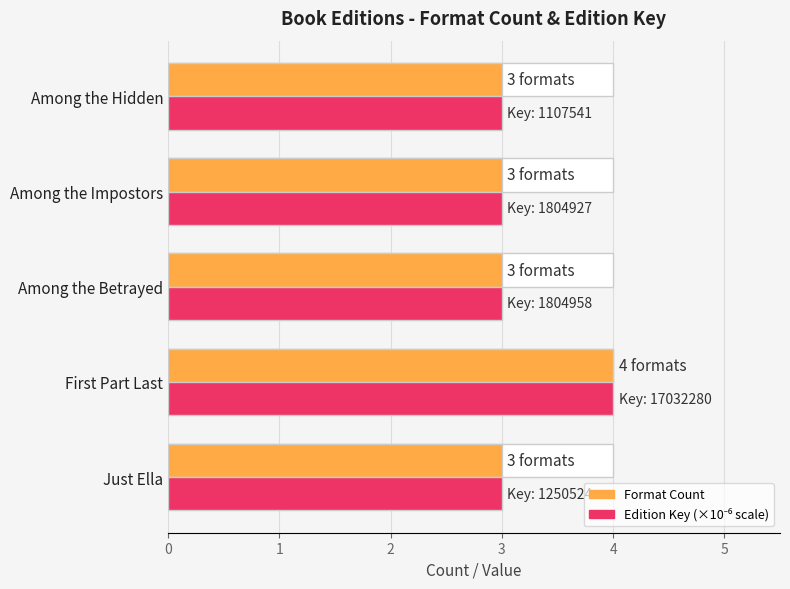

How many values in the Edition Key (scaled) series exceed 3?

1